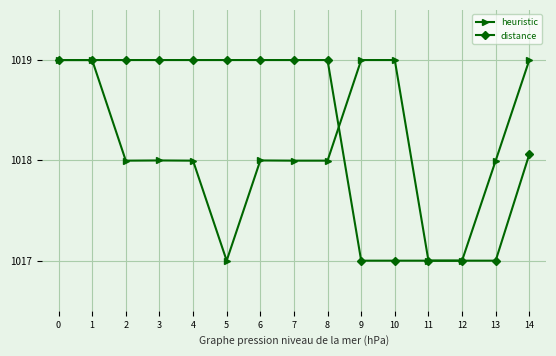

Count the distance values in the range 1017 to 1019.

15